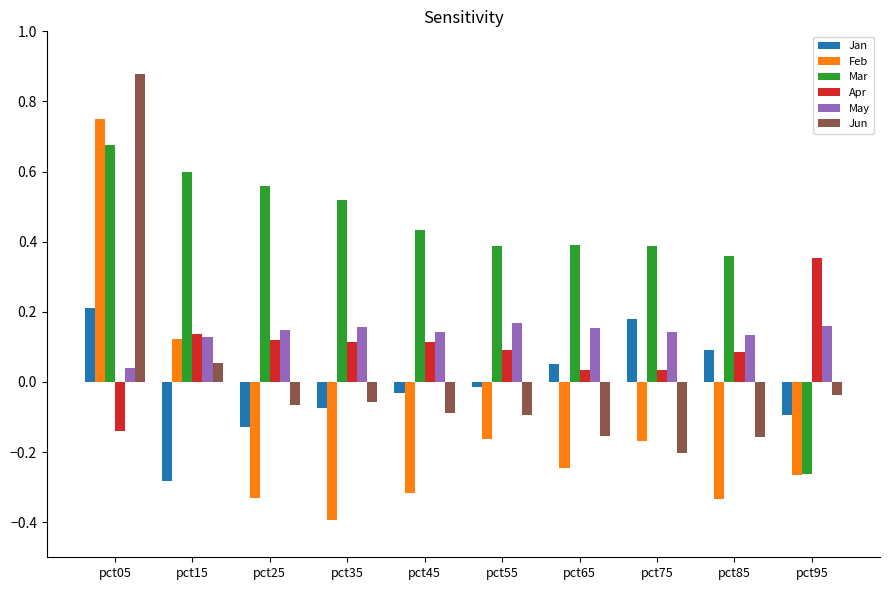

At which label does Mar first exceed 0?

pct05